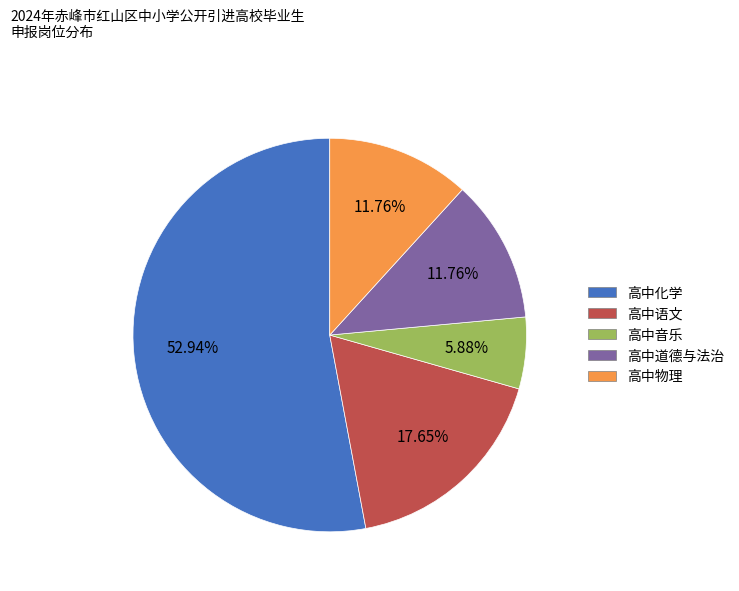

To the nearest percent, what is the difference between the 高中语文 and 高中音乐 slice percentages?

12%